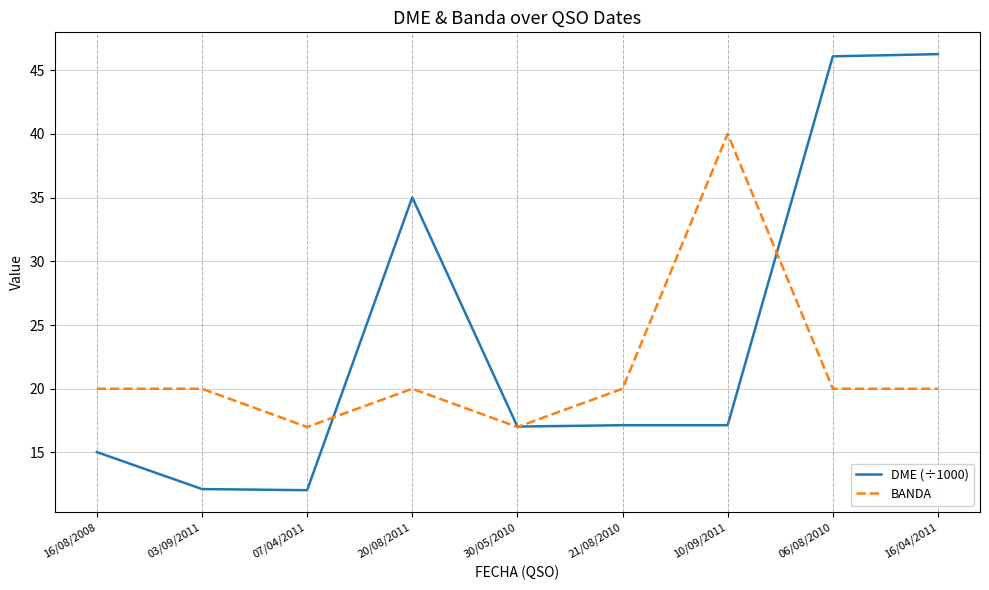

True or false: DME (÷1000) and BANDA cross at least once.

True